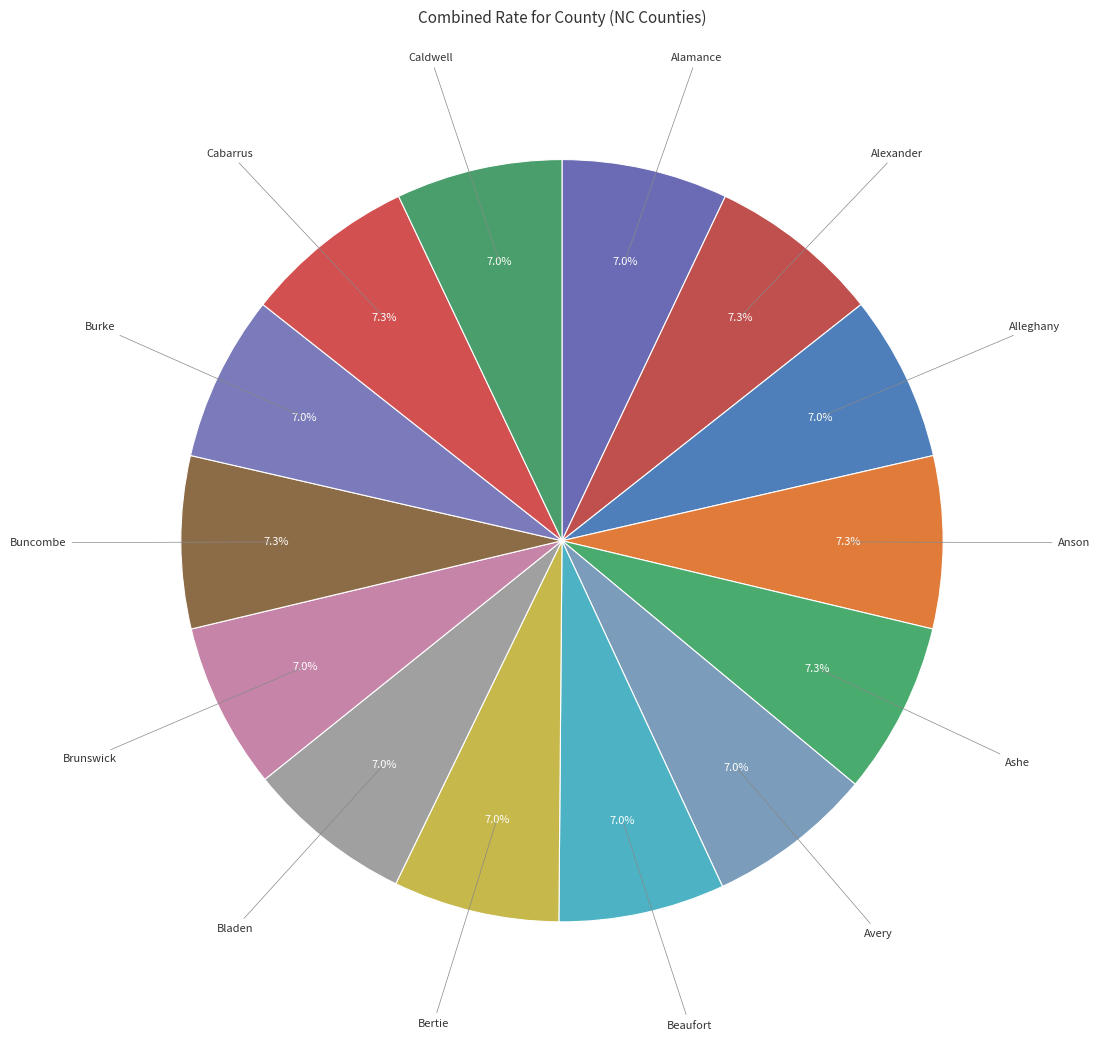

How many slices are in this pie chart?

14